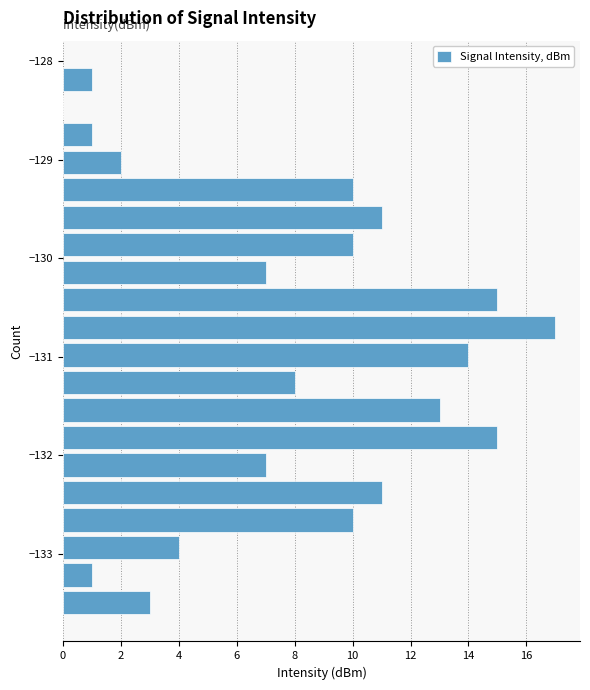

Read against the y-axis, roughly where is the centre of the longest bar?

-130.7